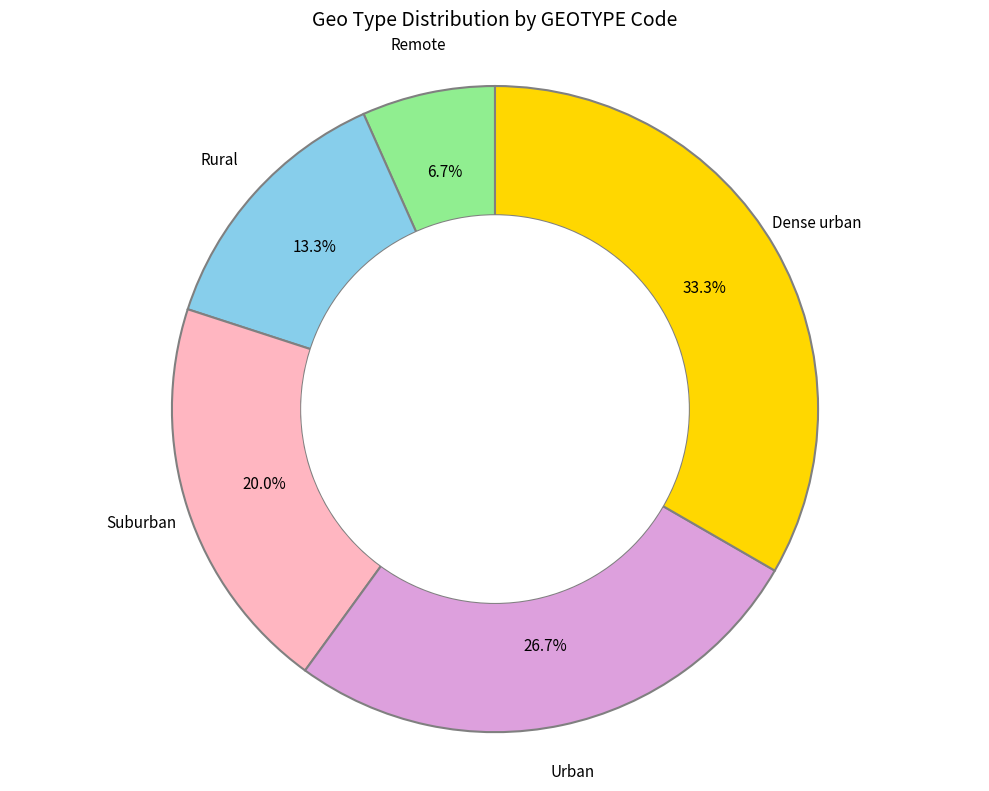

Is there any slice that represents more than half of the pie?

No